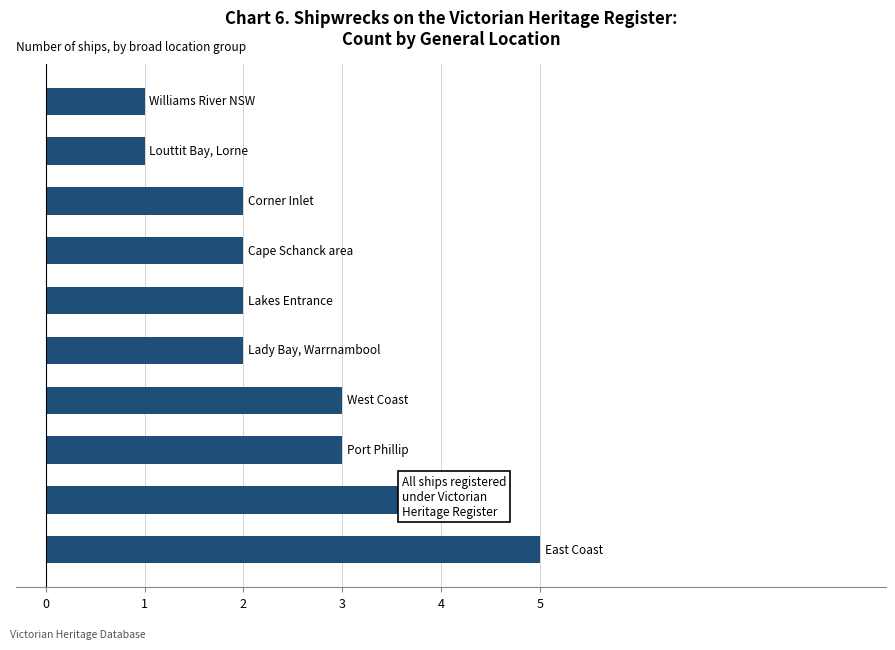

What is the maximum value shown in the chart?

5